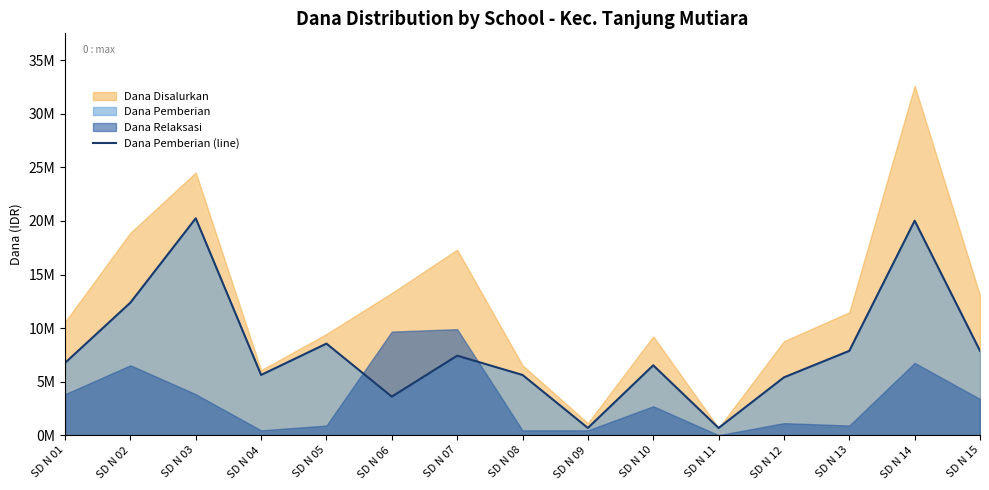

Rank the categories by value from lowest to highest.

SD N 09, SD N 11, SD N 06, SD N 12, SD N 04, SD N 08, SD N 10, SD N 01, SD N 07, SD N 13, SD N 15, SD N 05, SD N 02, SD N 14, SD N 03